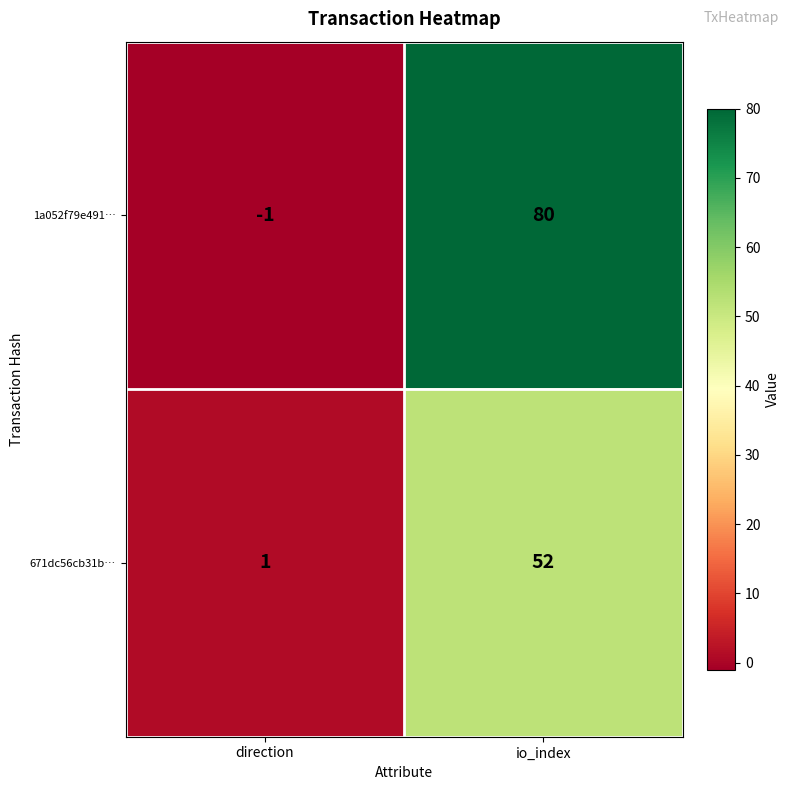

What is the sum of the 1a052f79e491… values at io_index and direction?

79